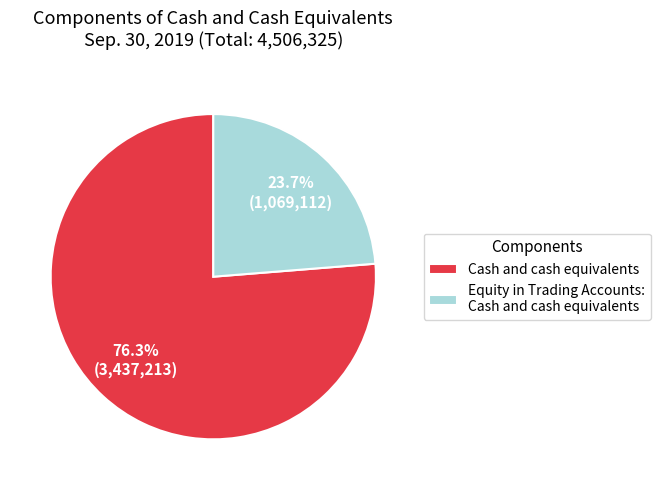

Is there any slice that represents more than half of the pie?

Yes